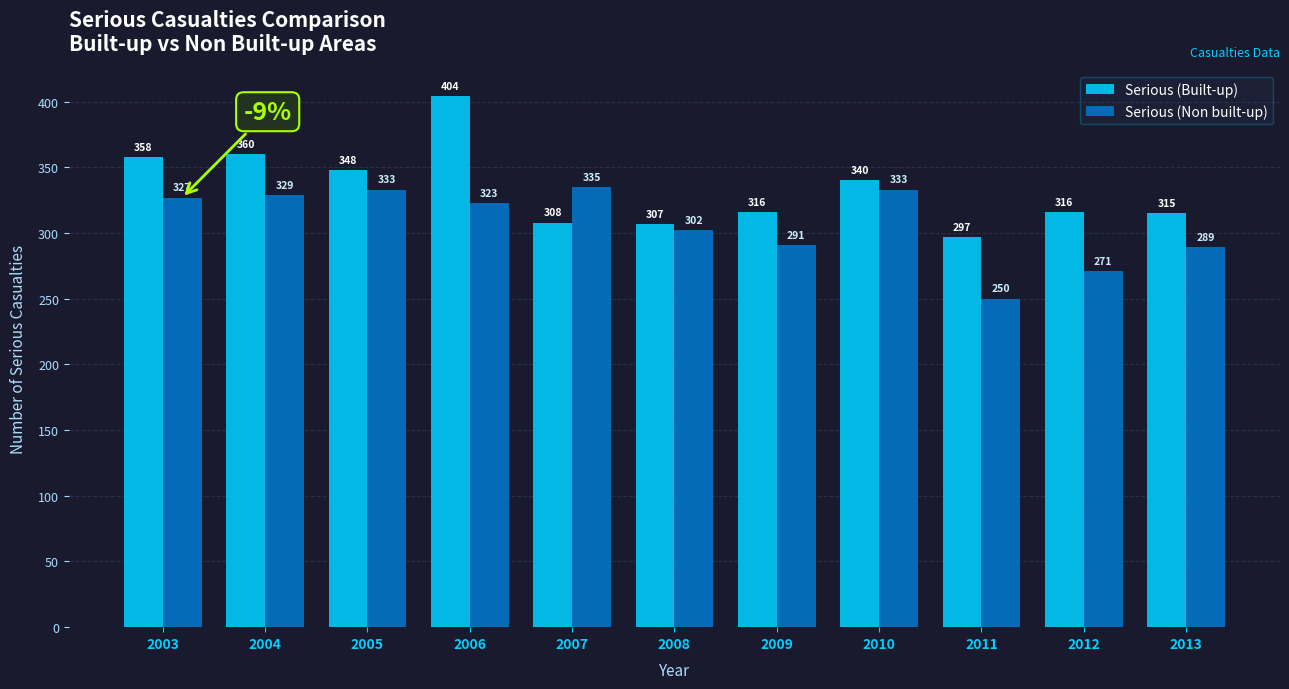

Reading left to right, what are all the values shown in this chart?

Serious (Built-up): 358	360	348	404	308	307	316	340	297	316	315
Serious (Non built-up): 327	329	333	323	335	302	291	333	250	271	289